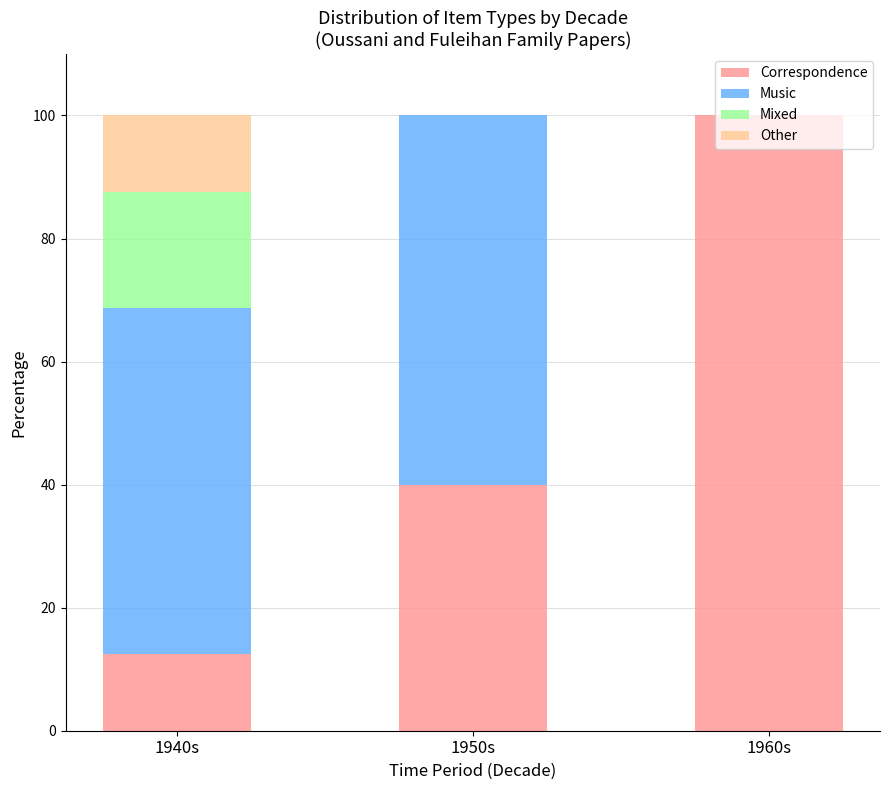

Is it true that Correspondence equals 40.0 at 1950s?

True